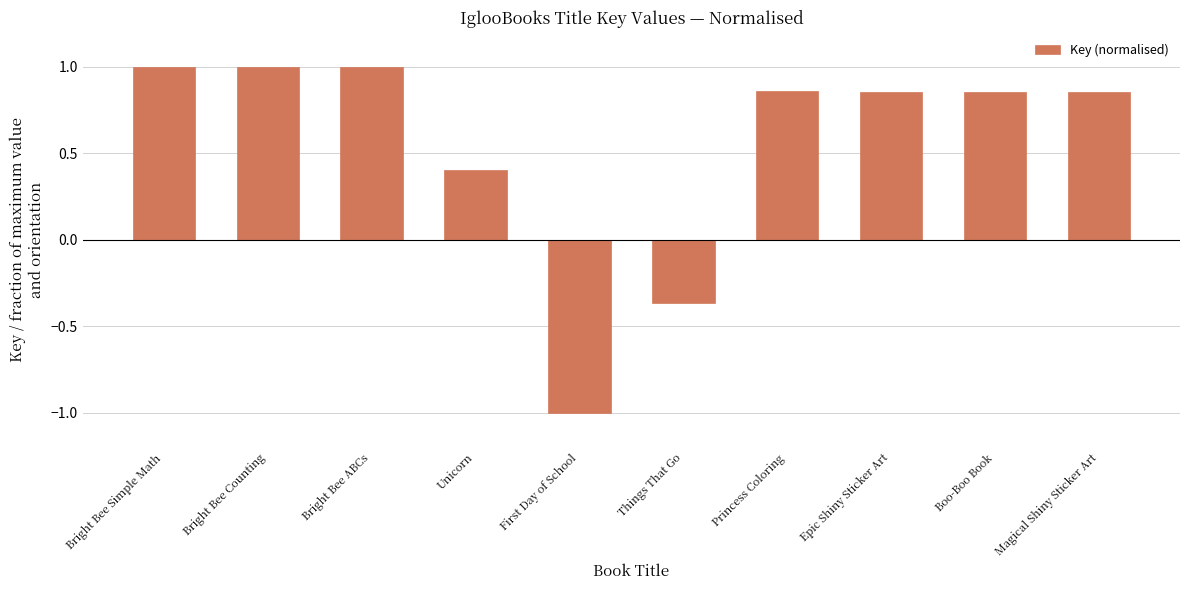

What is the smallest value displayed?

-1.0